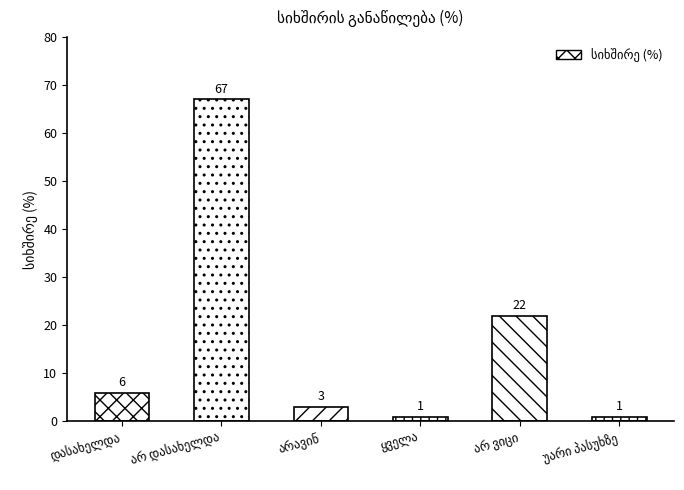

At which category does the chart reach its minimum across all series?

ყველა